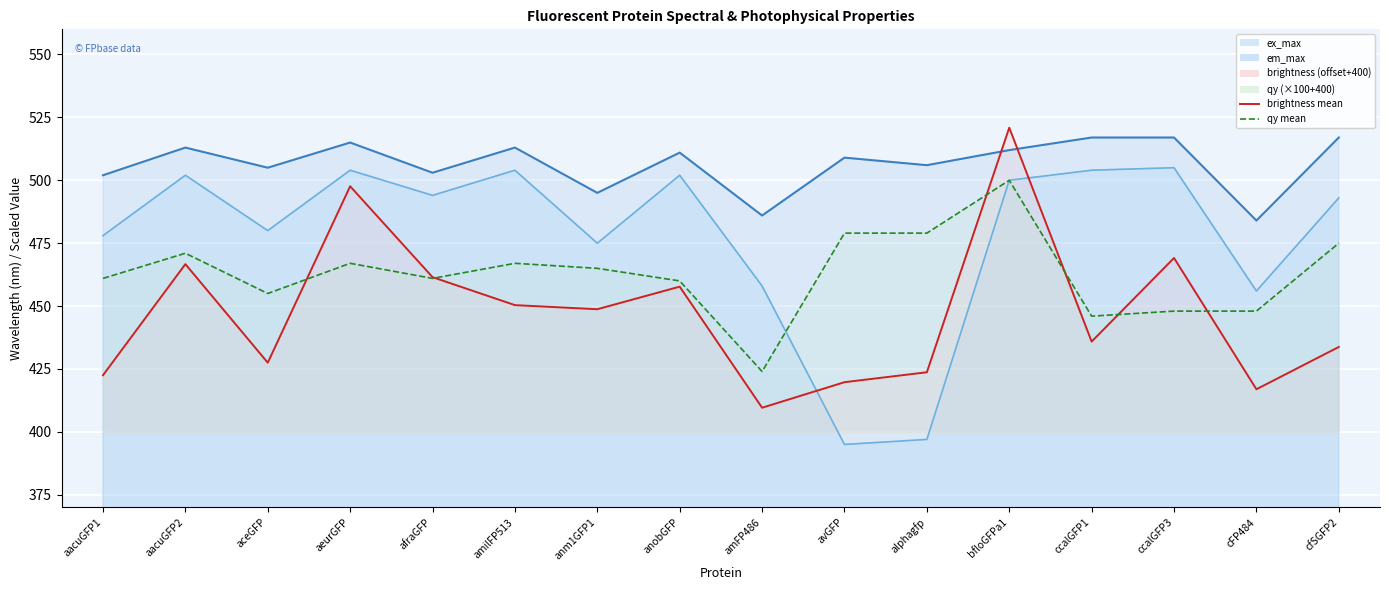

Is the value of em_max at aceGFP greater than the value of brightness at aeurGFP?

Yes